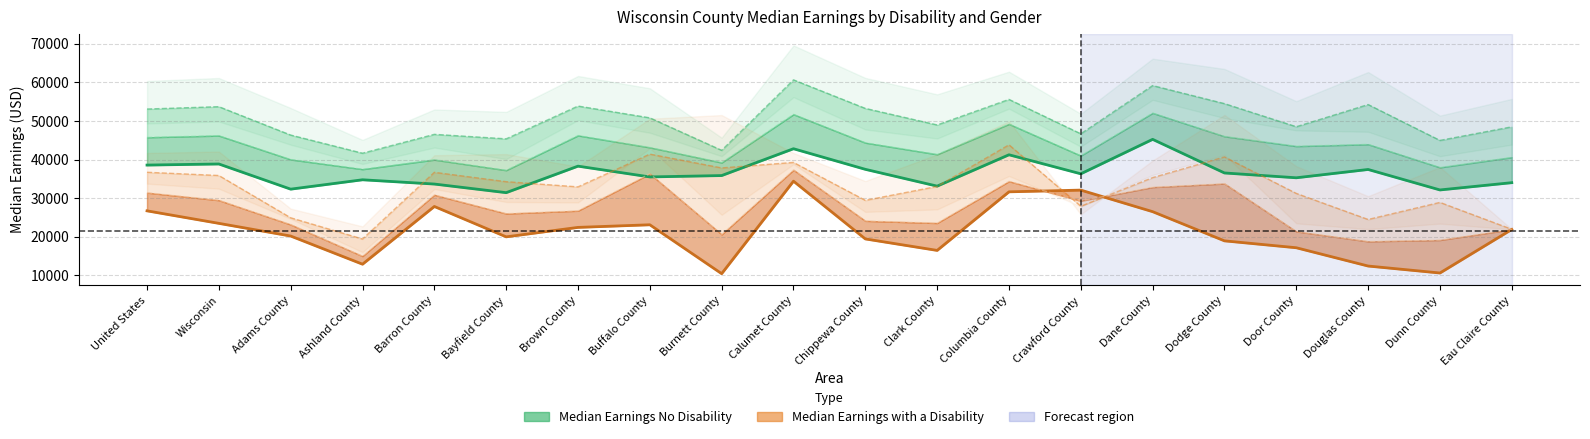

What is the total value across all series at Barron County?

61537